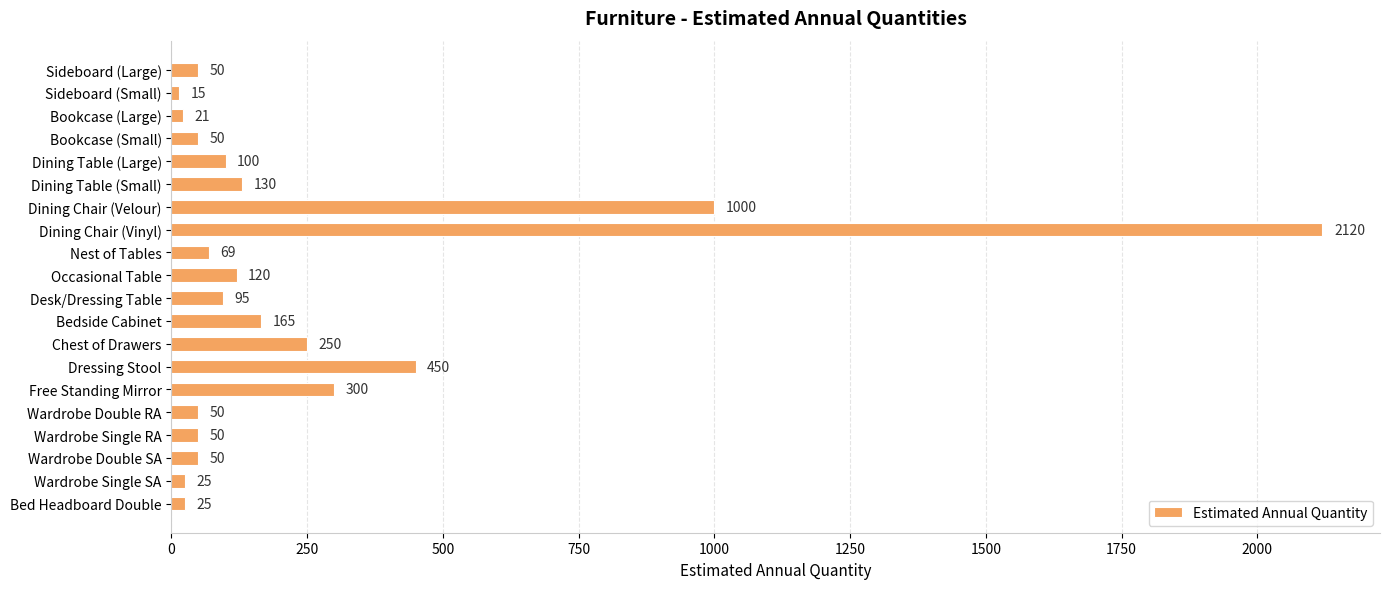

Where is the data nearest to the value 1067?

Dining Chair (Velour)